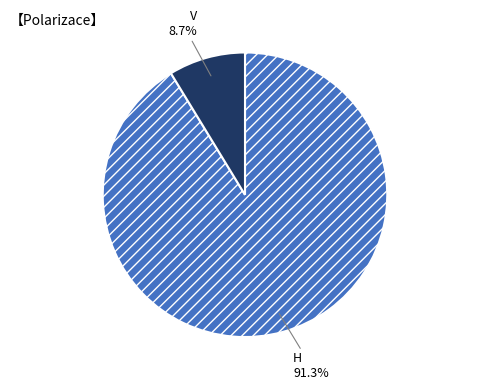

Do H and V together represent more than half of the pie?

Yes